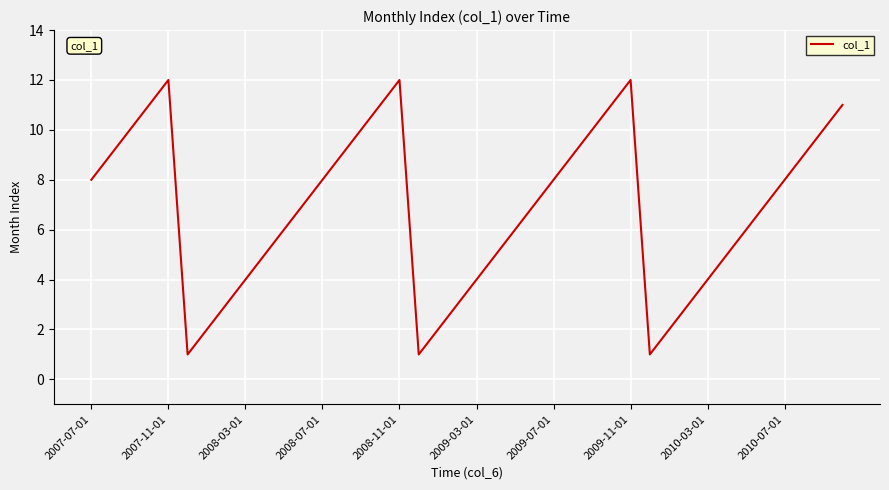

What is the difference between the maximum and minimum values?

11